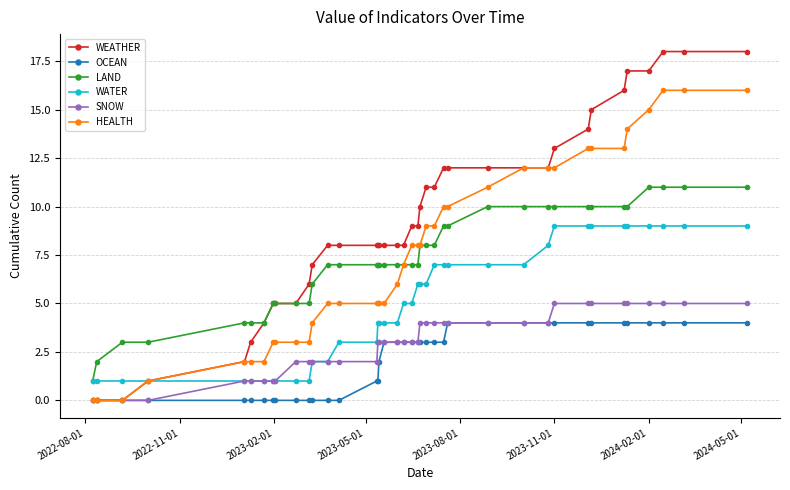

What is the value of the LAND point at the 34th from the left?

10